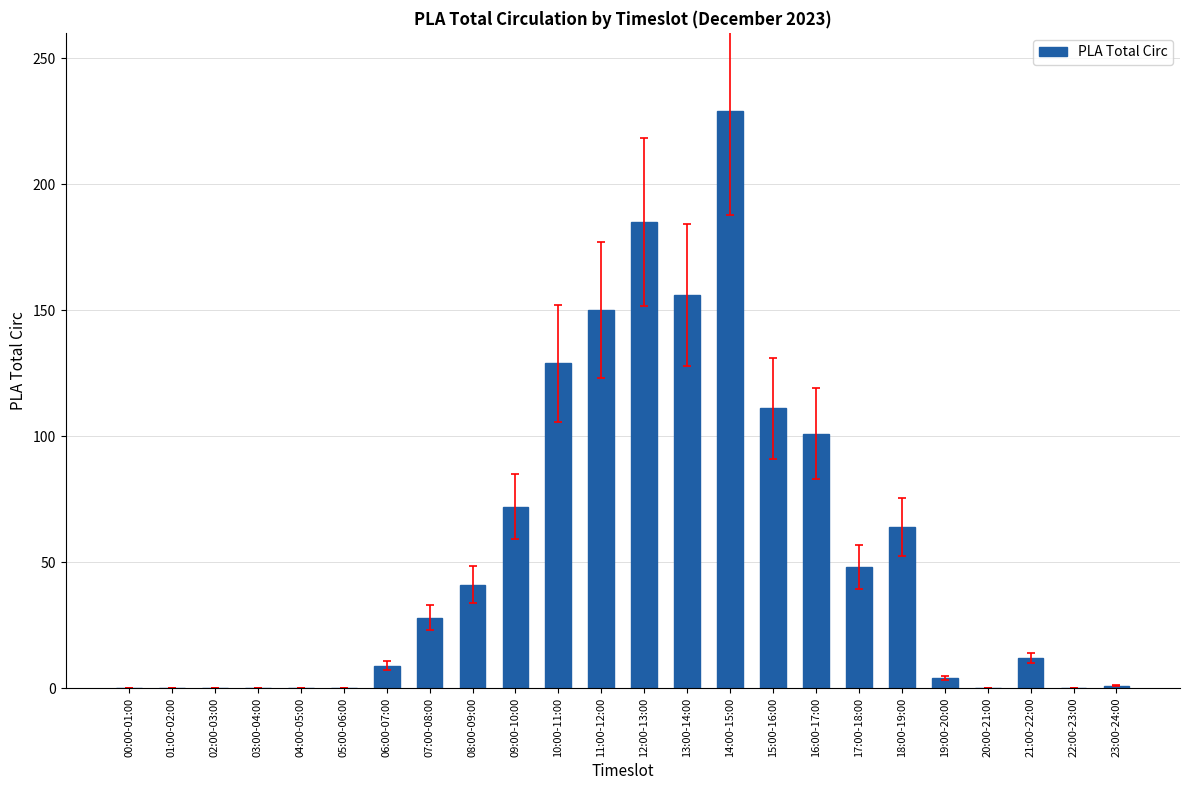

What is the greatest value displayed?

229